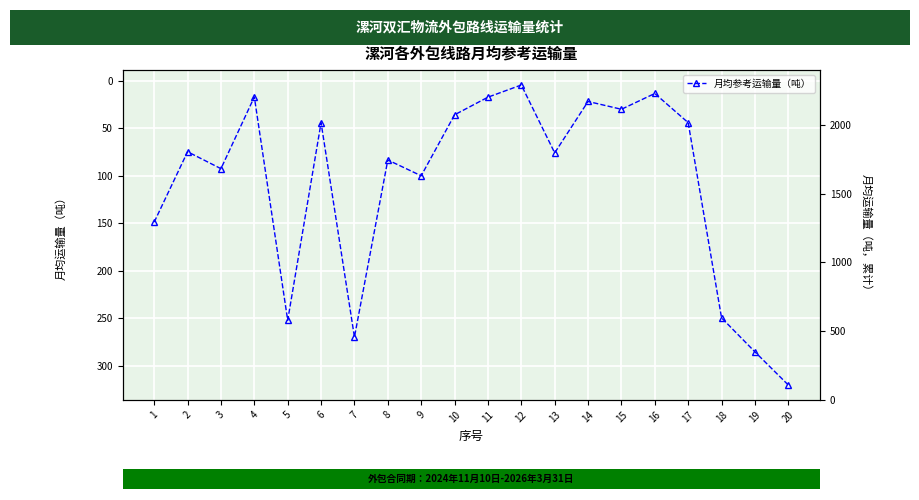

How many data points are less than 75?

10